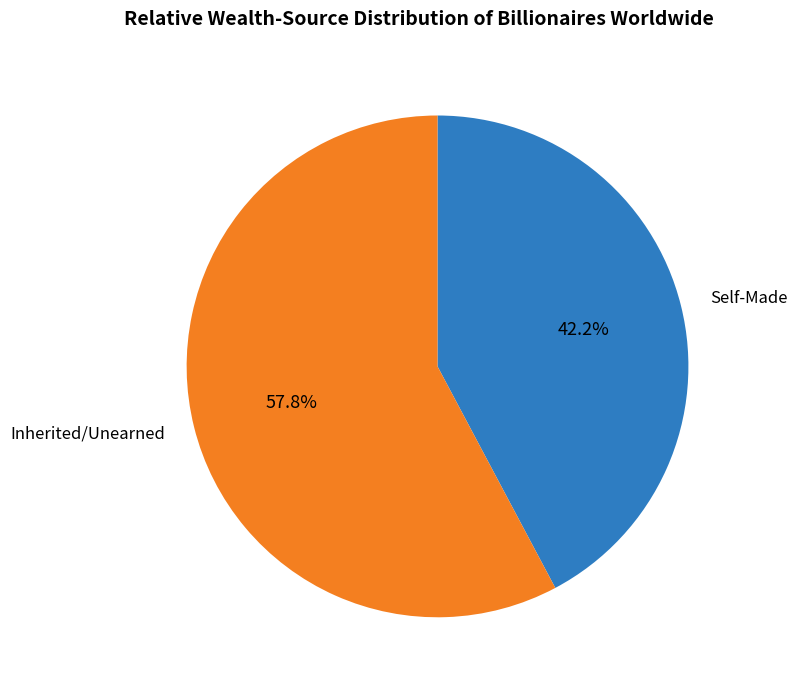

Do Inherited/Unearned and Self-Made together represent more than half of the pie?

Yes